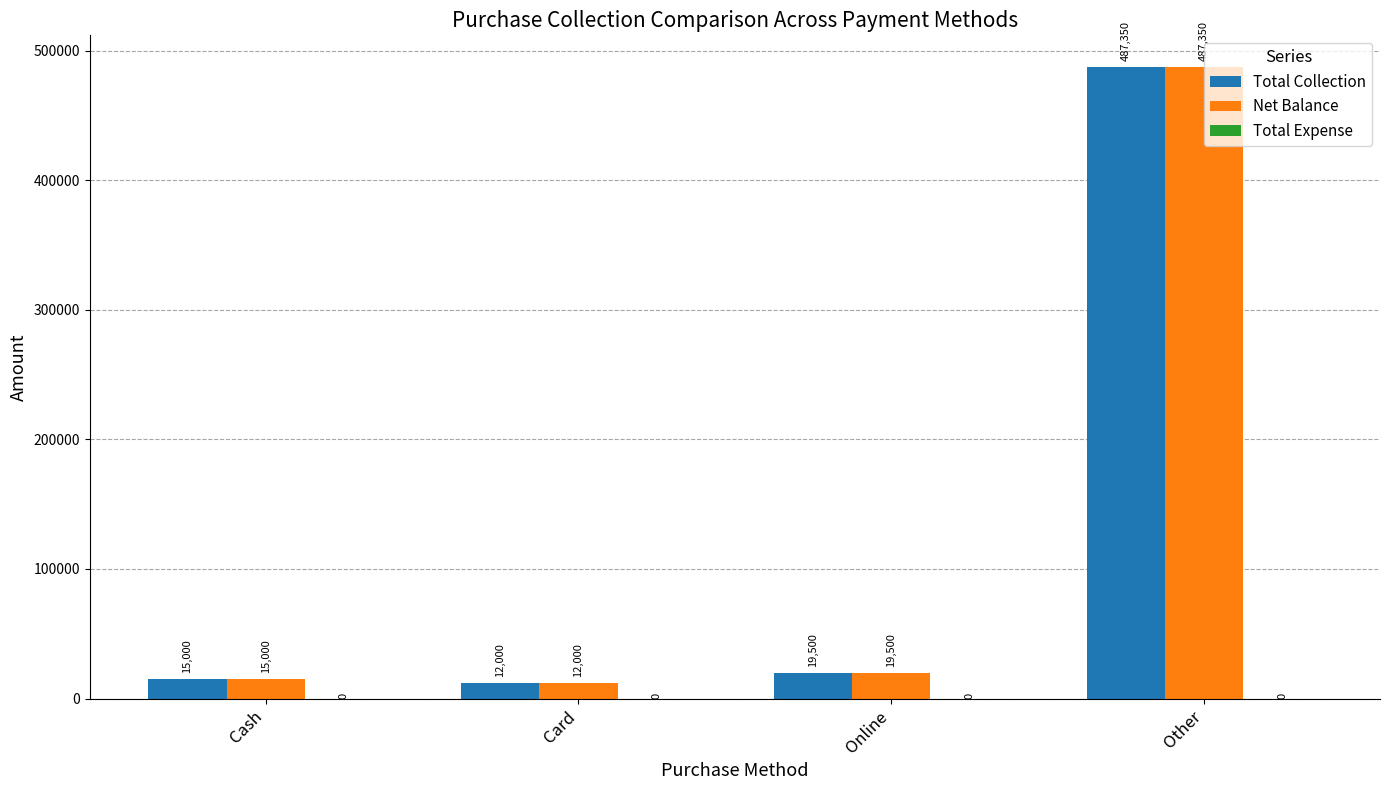

Rank the categories by Total Collection value from lowest to highest.

Card, Cash, Online, Other